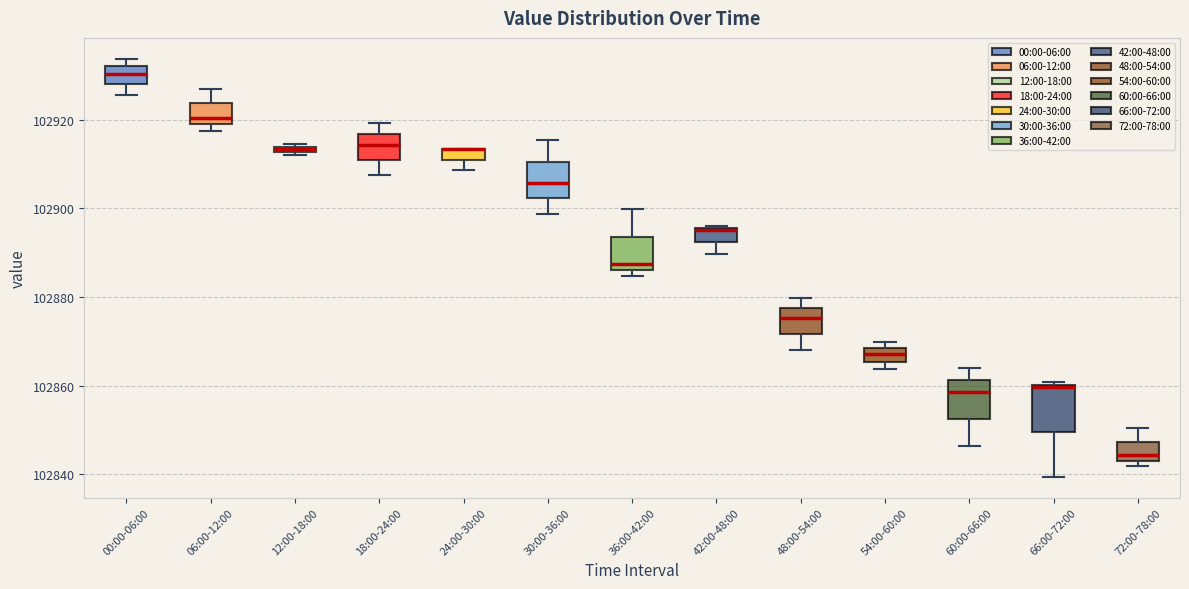

Where does the upper whisker of the box for 48:00-54:00 end on the y-axis? The values are not printed on the chart, so give them approximately, as read against the axis.

102880